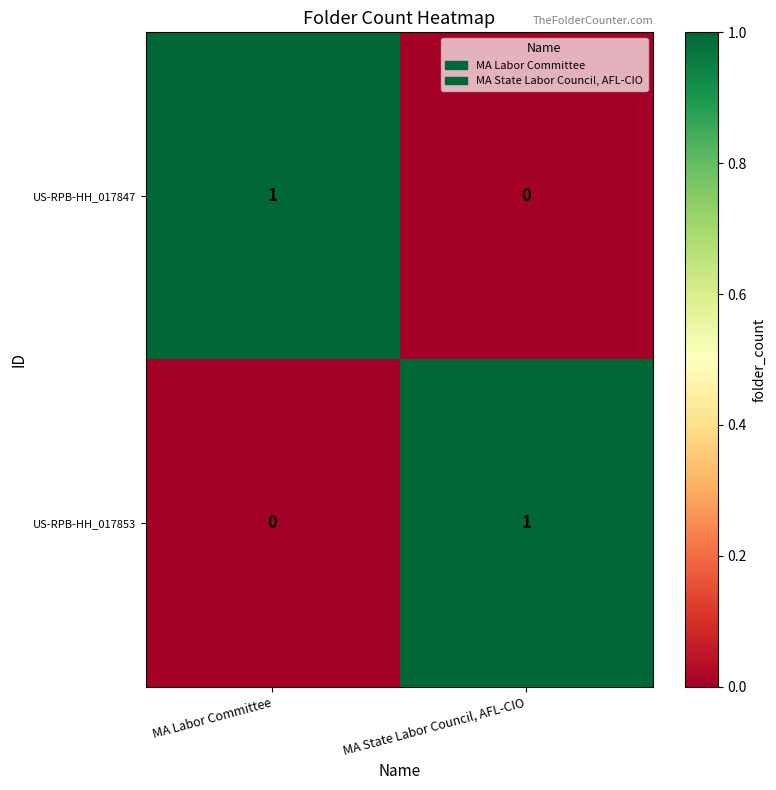

Rank the series at MA Labor Committee from highest to lowest value.

US-RPB-HH_017847, US-RPB-HH_017853